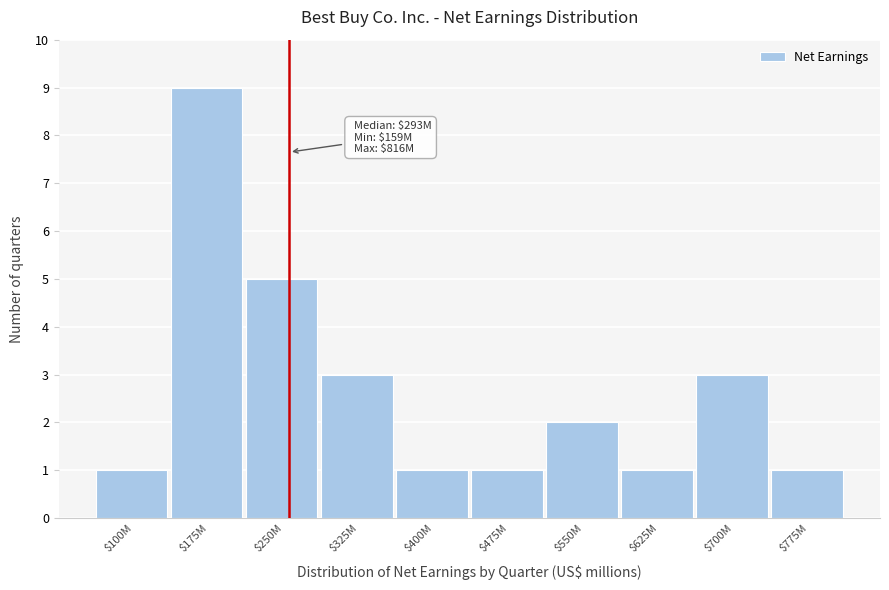

Reading right to left, what are all the values shown in this chart?

1	3	1	2	1	1	3	5	9	1